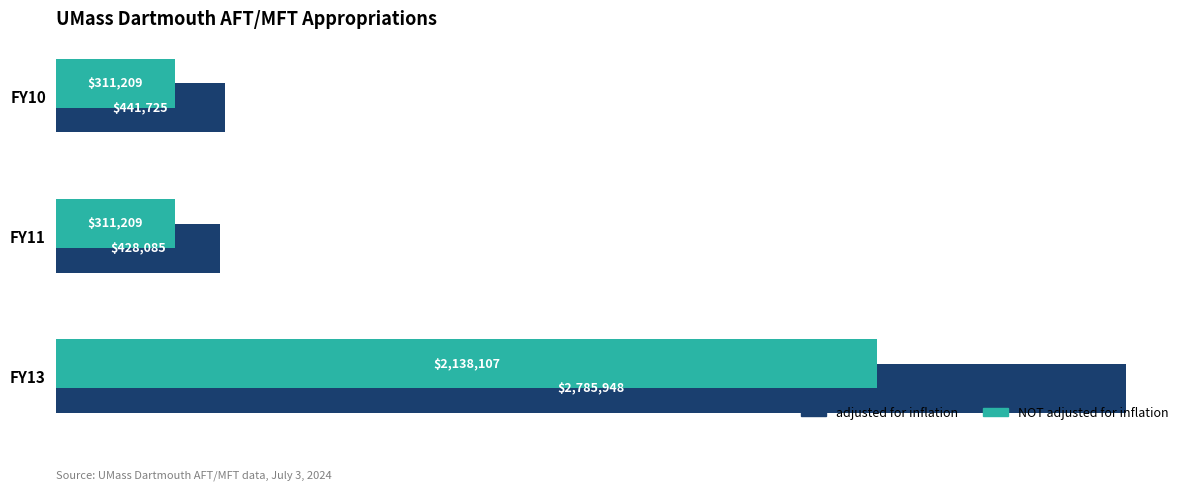

What is the sum of all adjusted for inflation values?

3655758